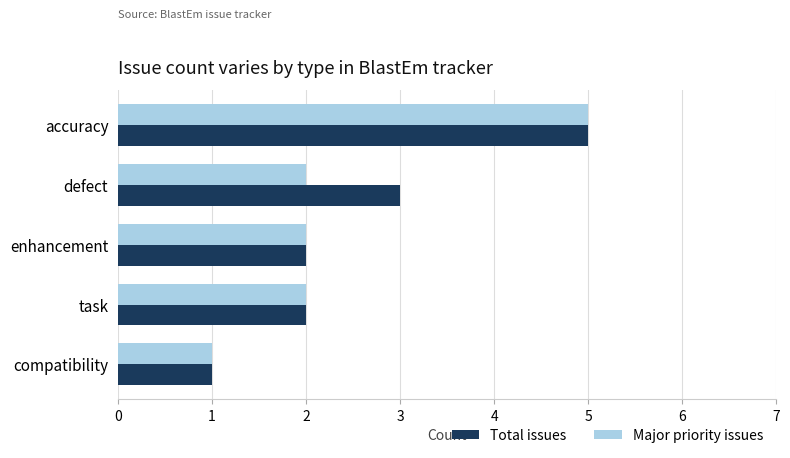

The Total issues series shows 1 at defect. True or false?

False